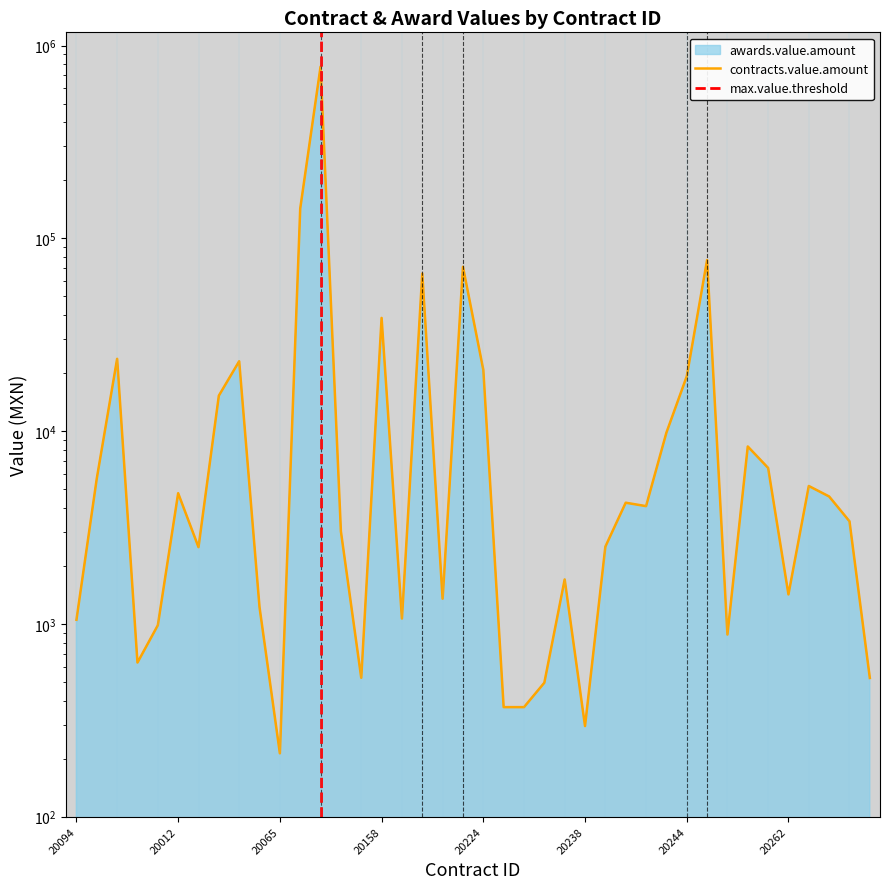

What is the total value across all series at 20243?

19620.0